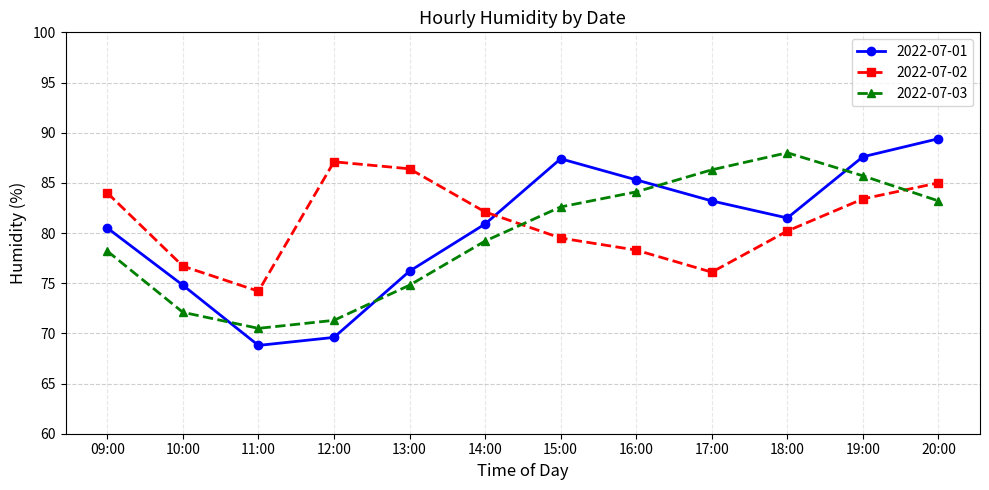

In 2022-07-02, how many points are higher than both neighbors (excluding endpoints)?

1